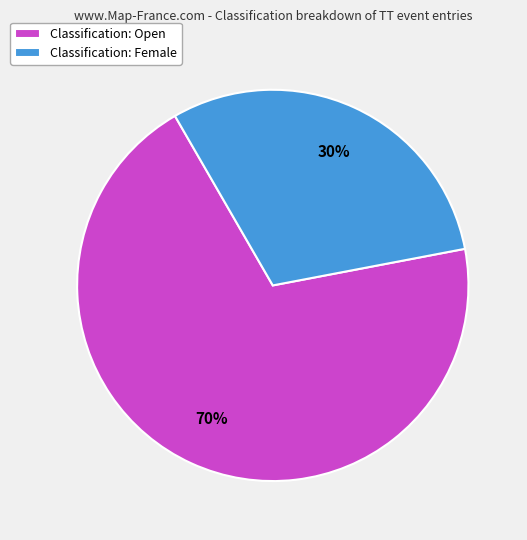

What percentage is the Classification: Open slice, to the nearest percent?

70%